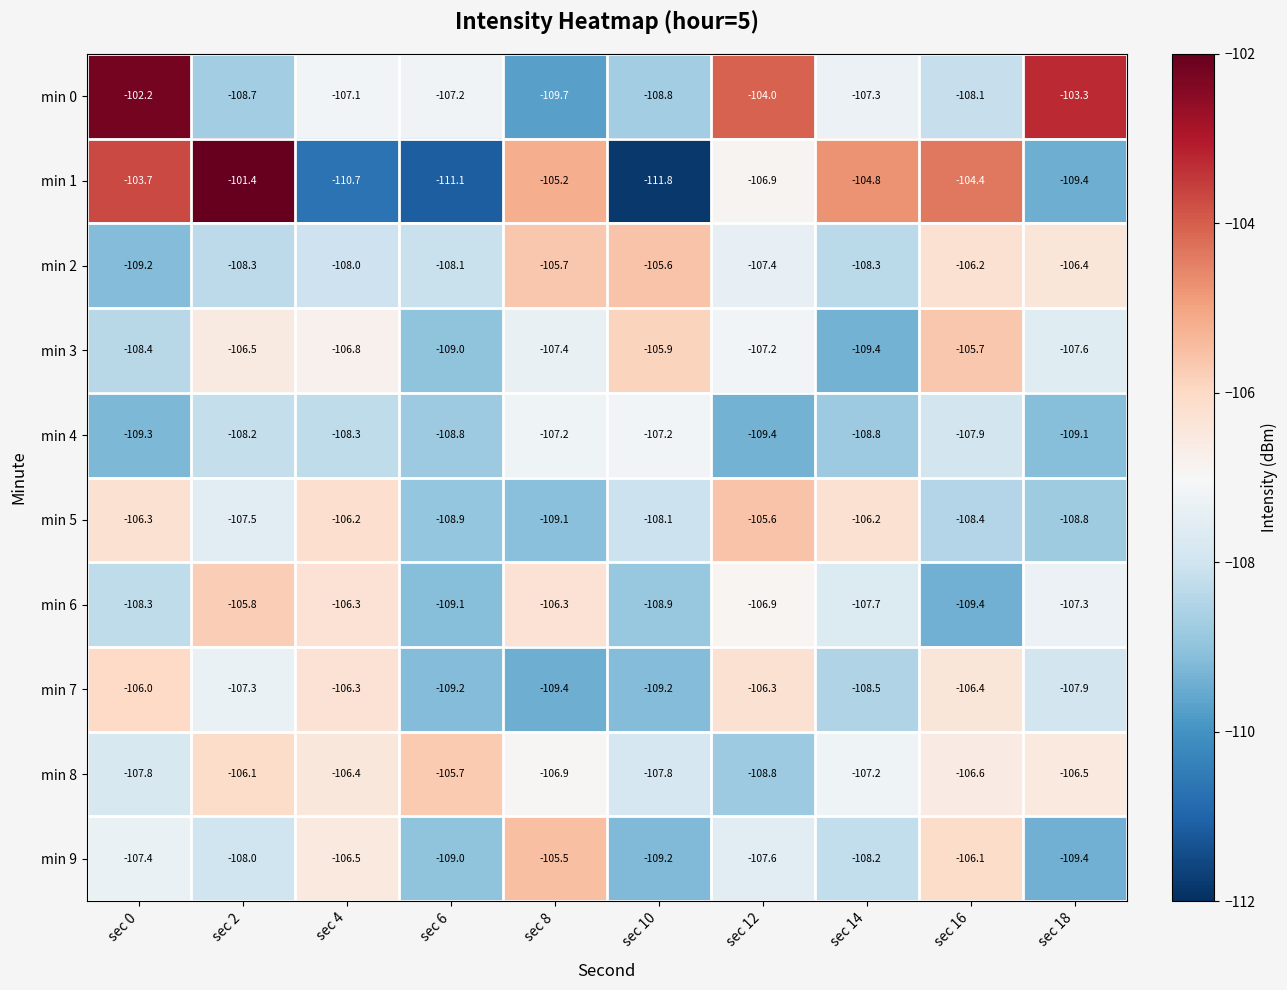

What is the total value across all series at sec 12?

-1069.9